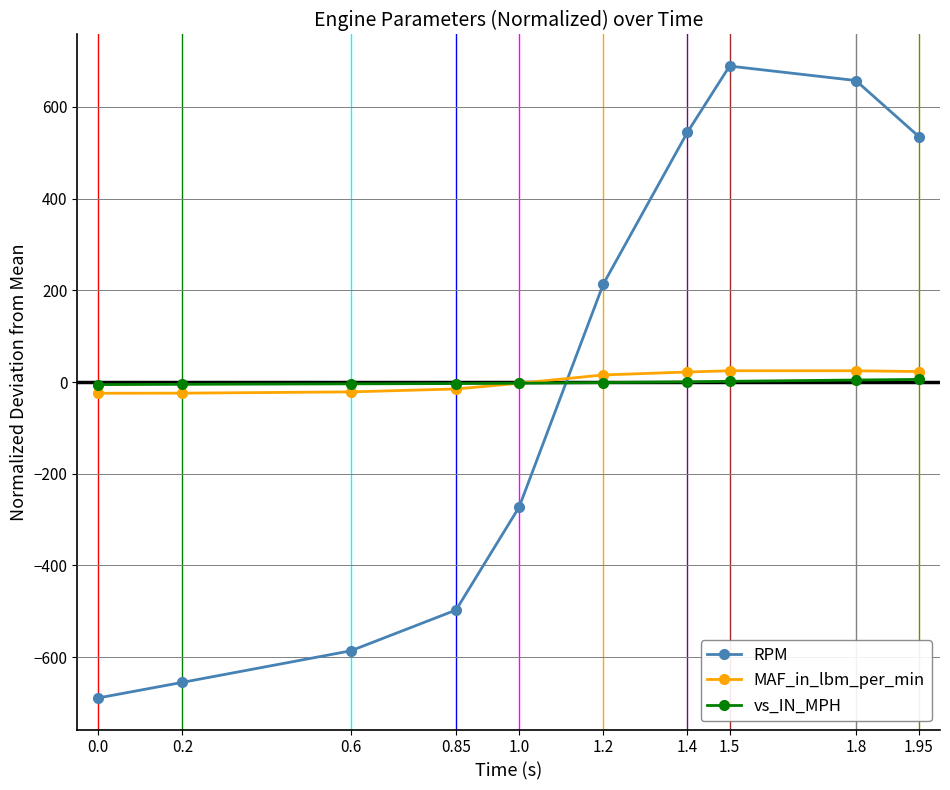

Rank the series by their maximum value, from highest to lowest.

RPM, MAF_in_lbm_per_min, vs_IN_MPH